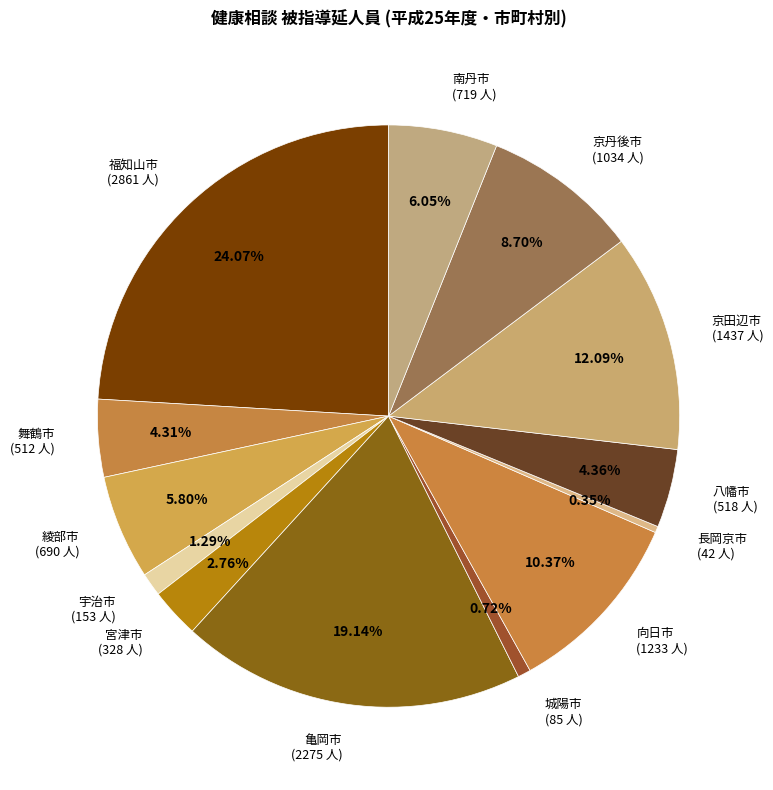

Which slice is the largest?

福知山市